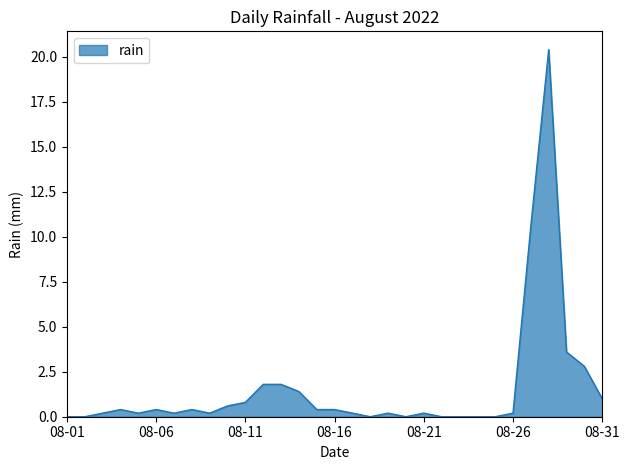

What is the sum of all values?

48.4